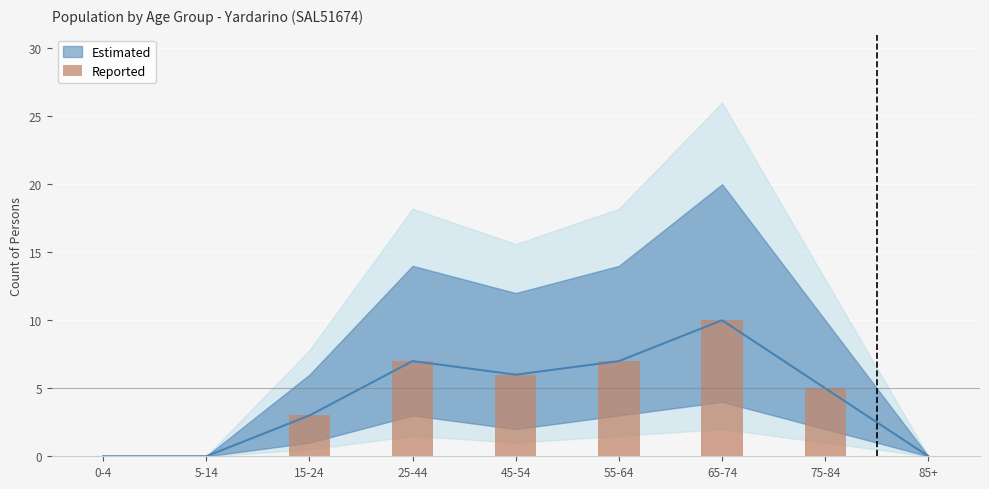

Reading right to left, extract all data points from this chart.

85+=0	75-84=5	65-74=10	55-64=7	45-54=6	25-44=7	15-24=3	5-14=0	0-4=0